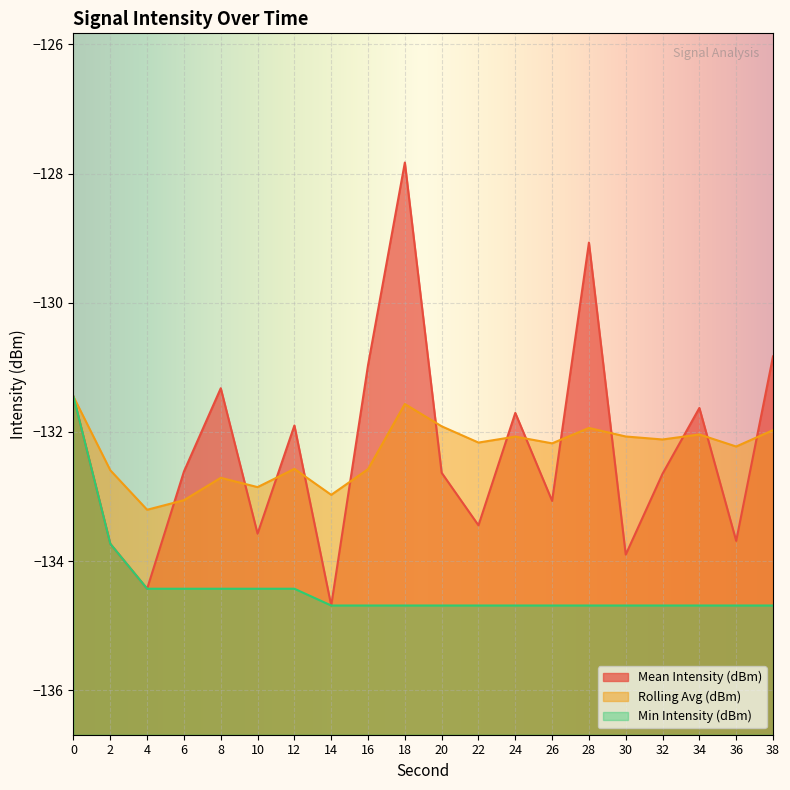

Rank the categories by Mean Intensity (dBm) value from highest to lowest.

18, 28, 38, 16, 8, 0, 34, 24, 12, 6, 20, 32, 26, 22, 10, 36, 2, 30, 4, 14